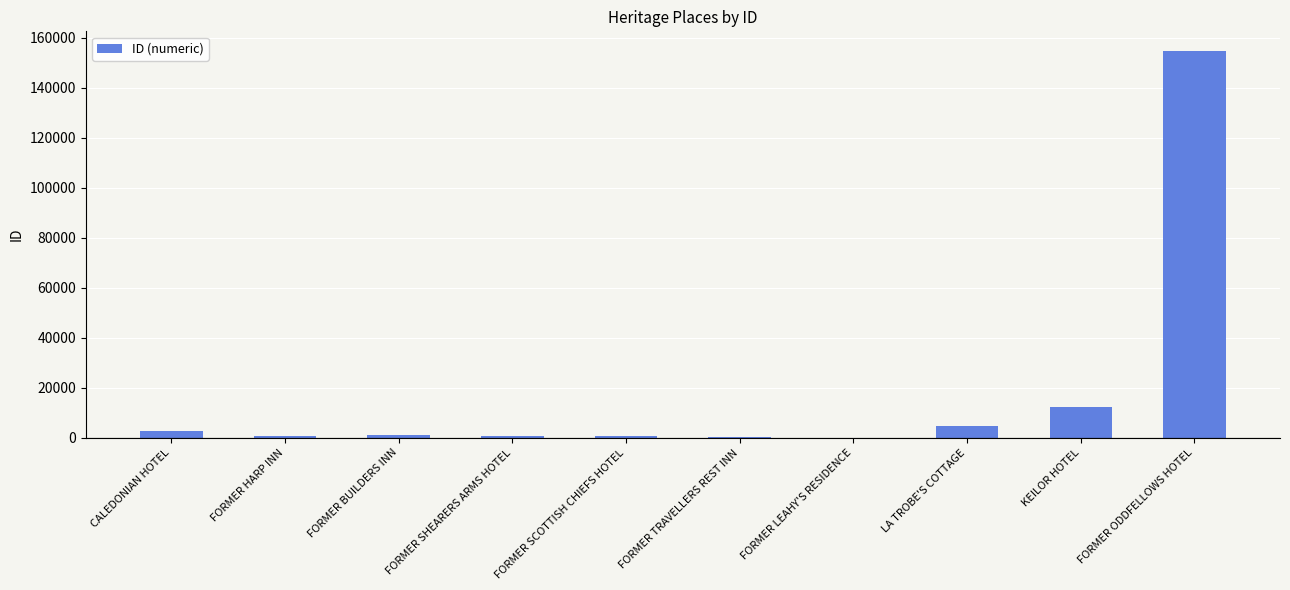

Which category has the highest value across all series?

FORMER ODDFELLOWS HOTEL